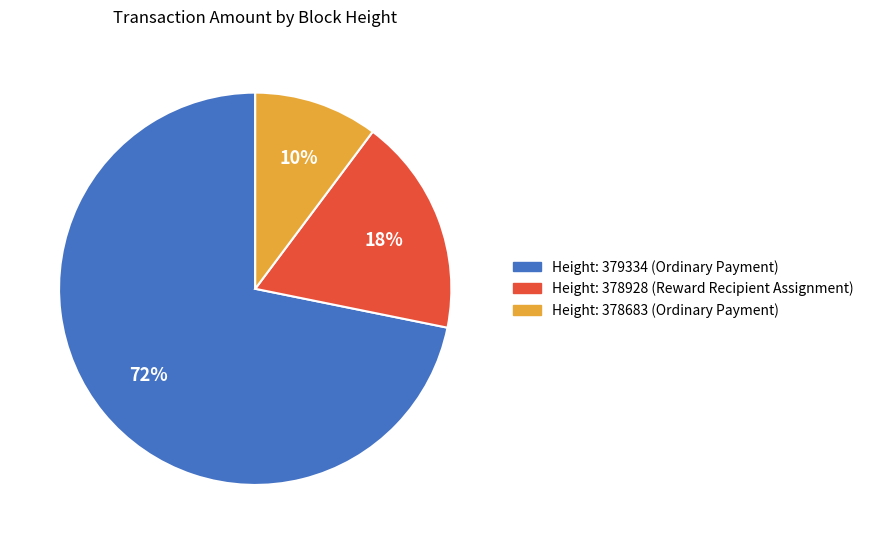

To the nearest percent, what is the average slice percentage?

33%